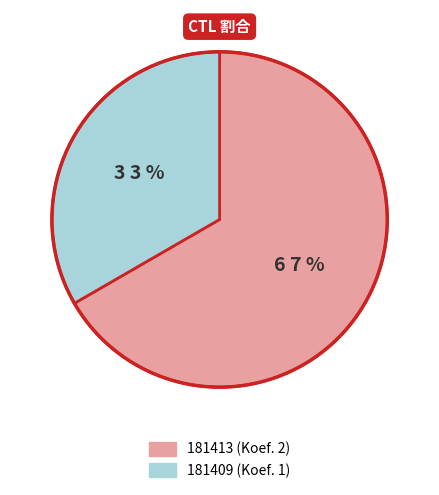

Rank the categories by value from highest to lowest.

181413, 181409